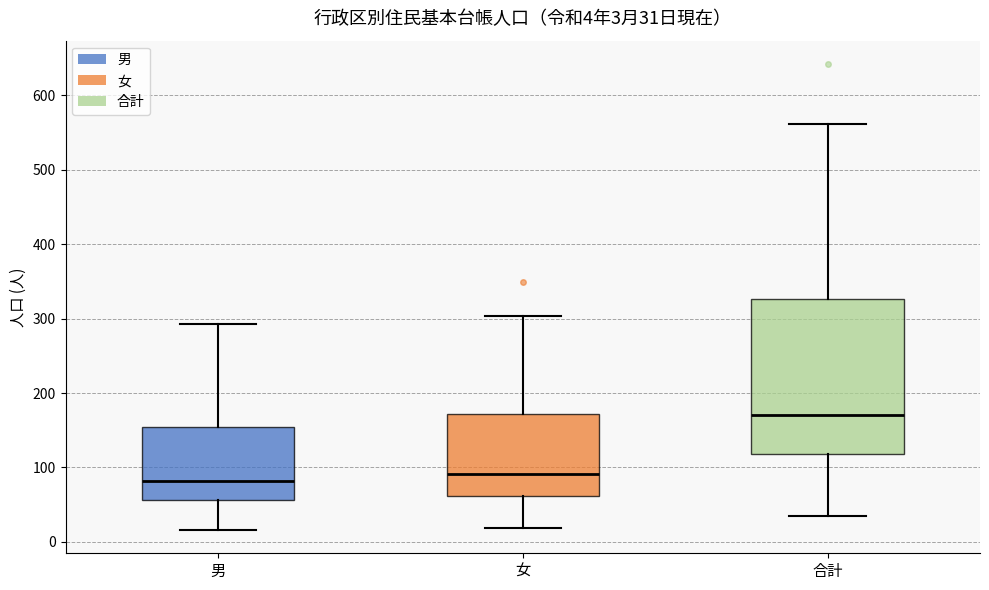

Which box is the tallest, from its lower edge to its upper edge?

合計